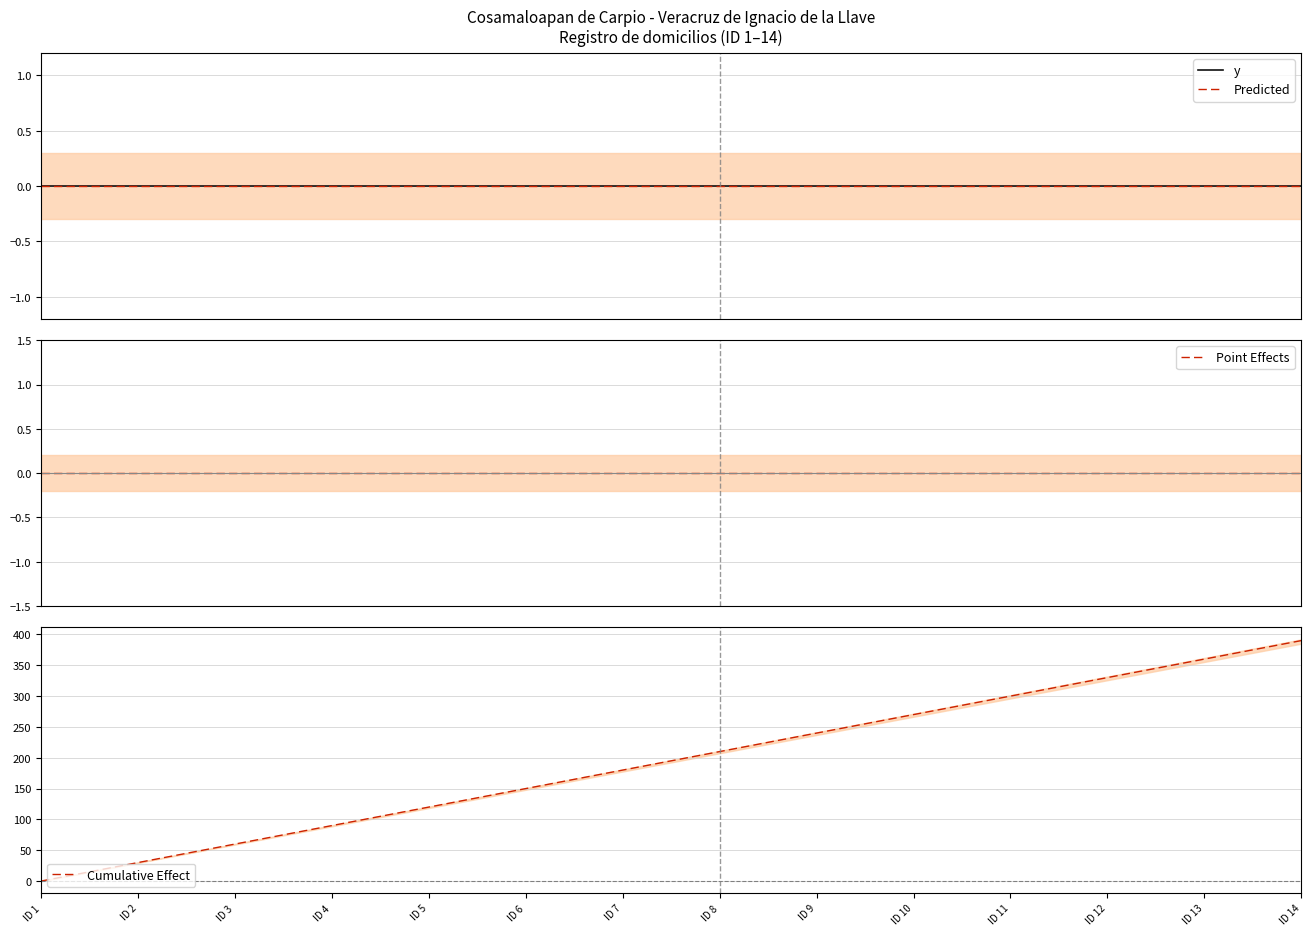

True or false: Cumulative Effect and Predicted cross at least once.

False